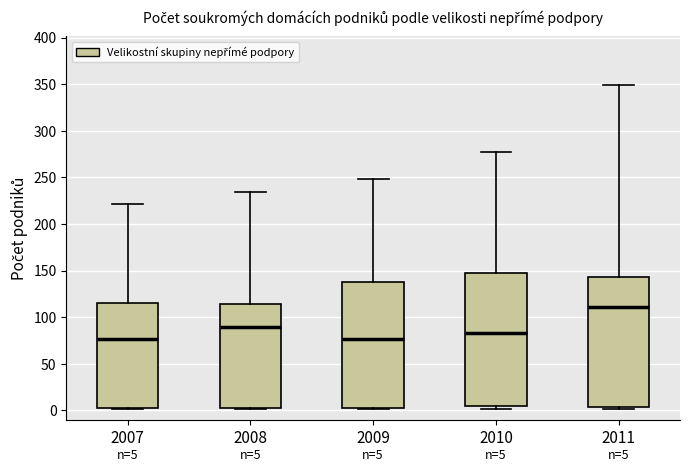

Which box's median line is the highest?

2011